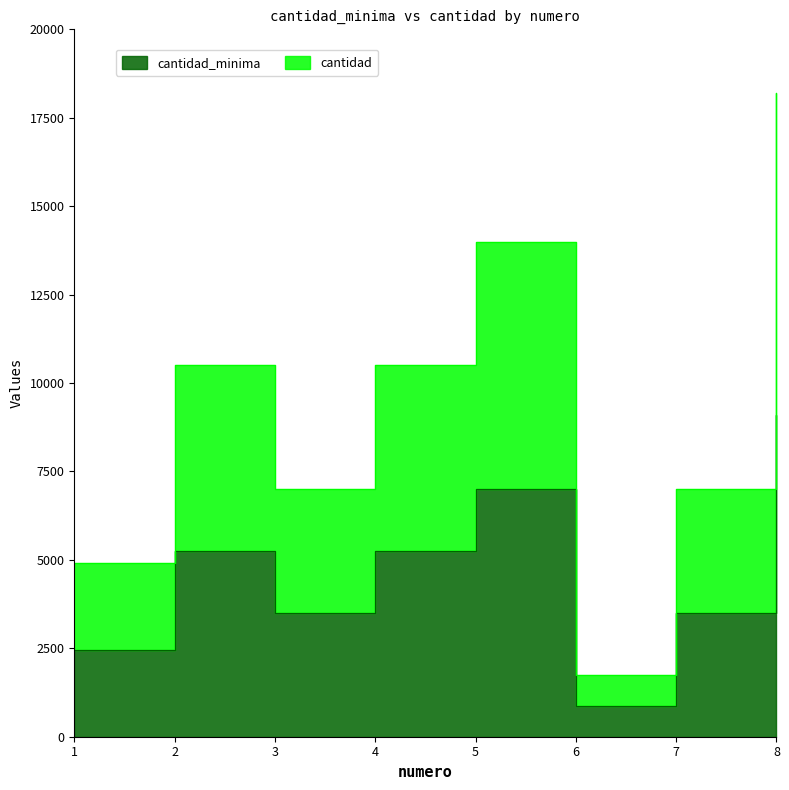

Does the chart have visible grid lines?

No